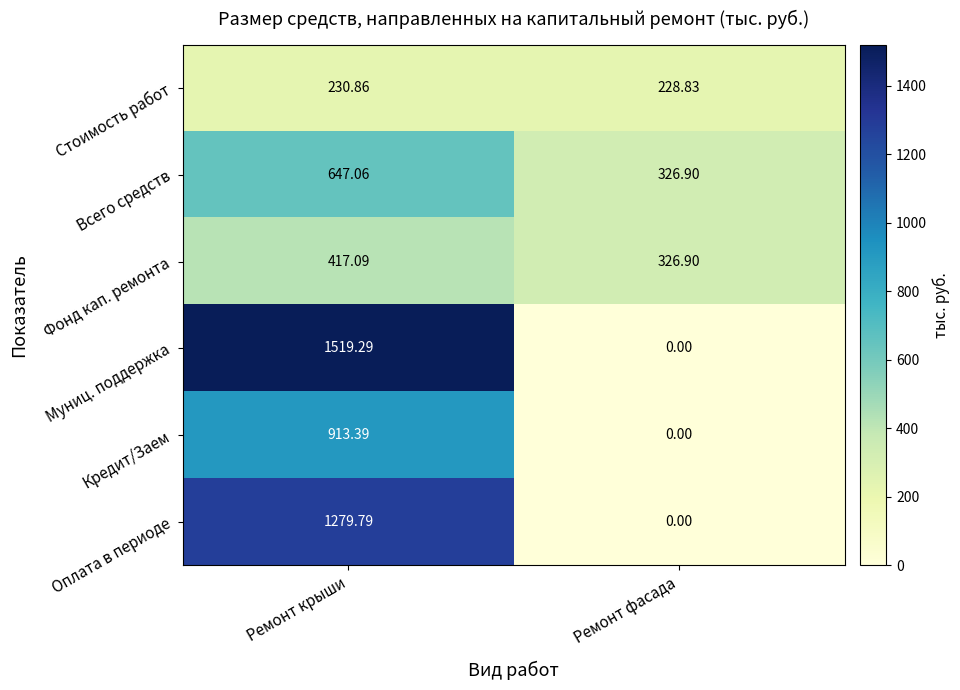

At which label does Всего средств first exceed 647?

Ремонт крыши